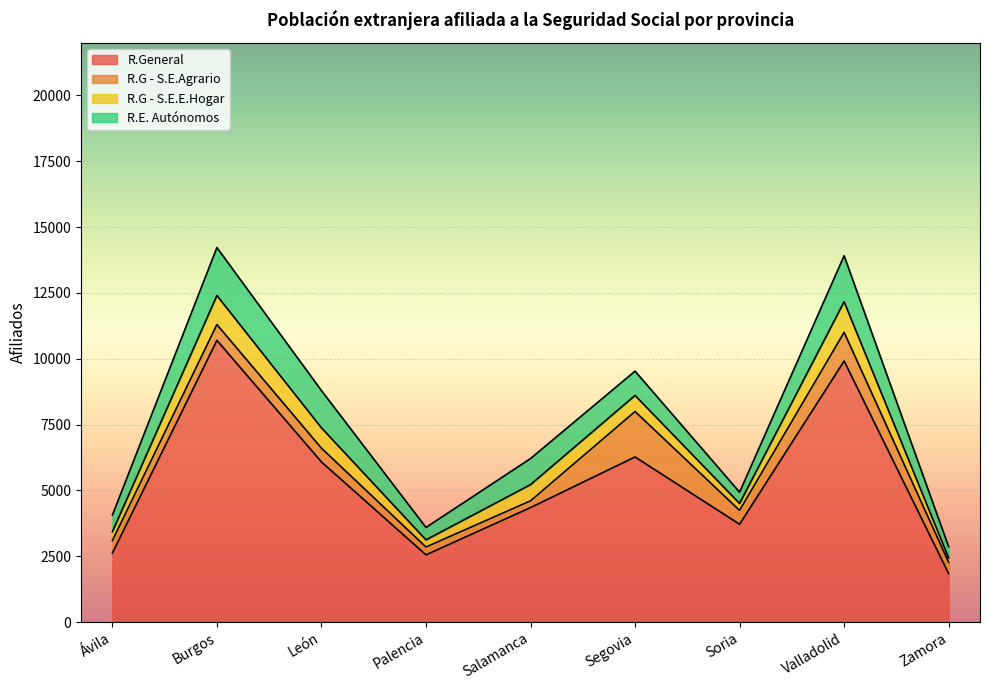

What is the label of the 8th point from the right?

Burgos